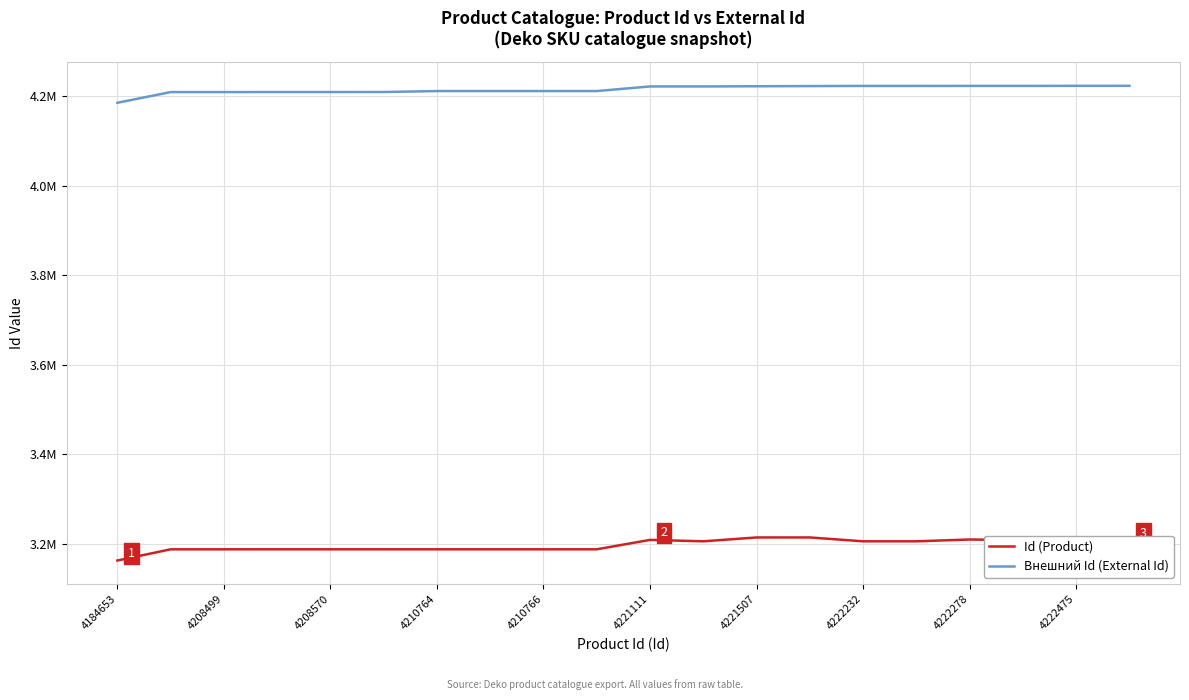

Is this an area chart (filled region under the line)?

No